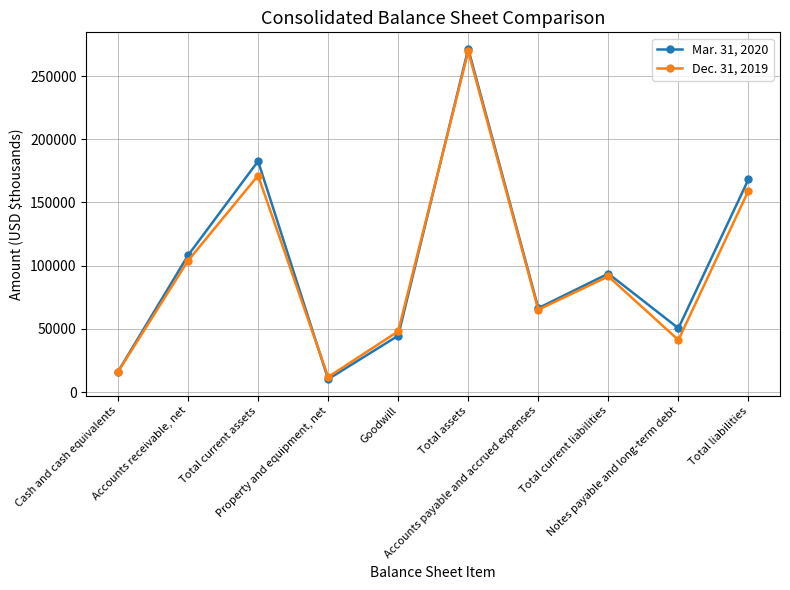

In Dec. 31, 2019, how many points are higher than both neighbors (excluding endpoints)?

3